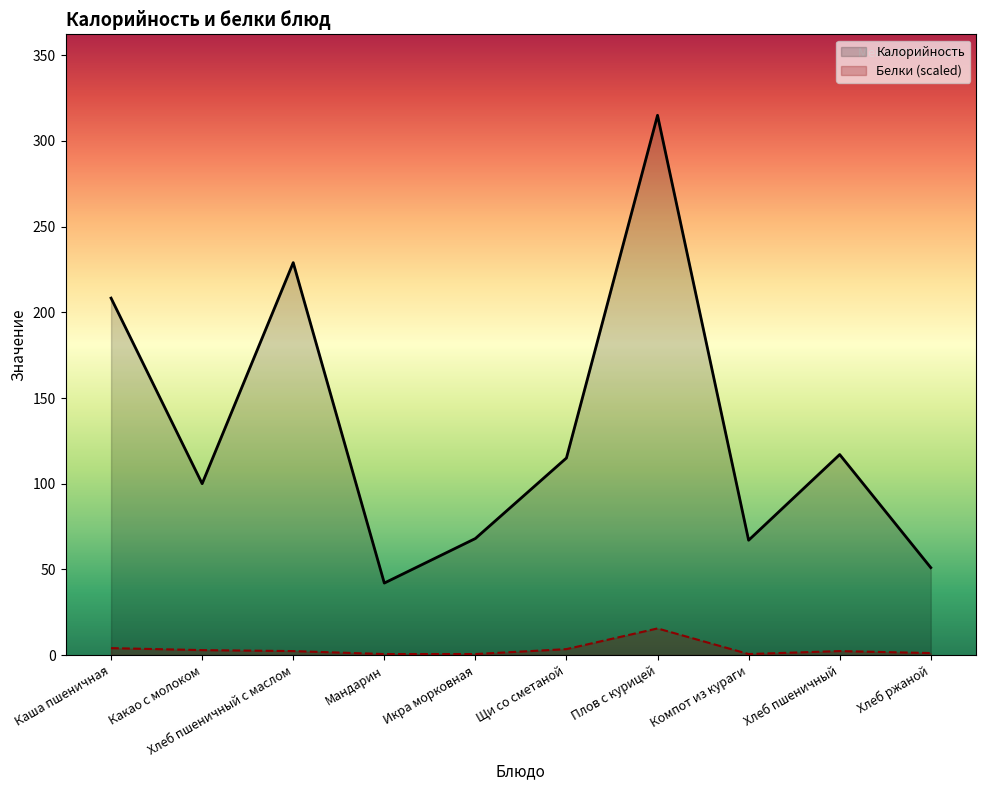

What is the difference between the highest and lowest values at Каша пшеничная?

204.3